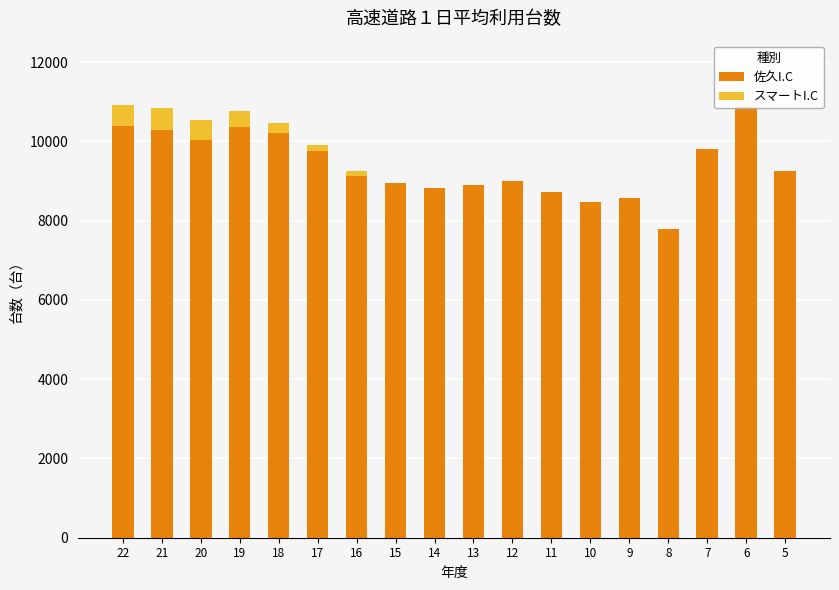

Which category has the lowest value in the スマートI.C series?

15